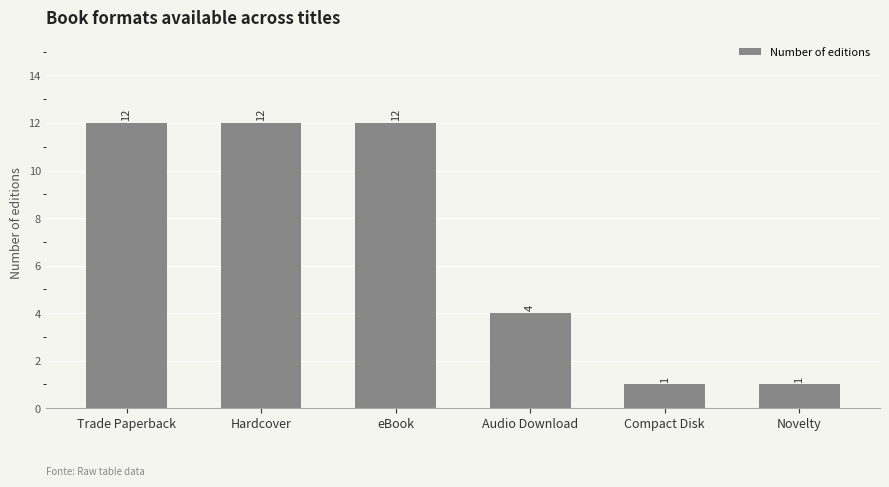

The value at Hardcover is 12. True or false?

True